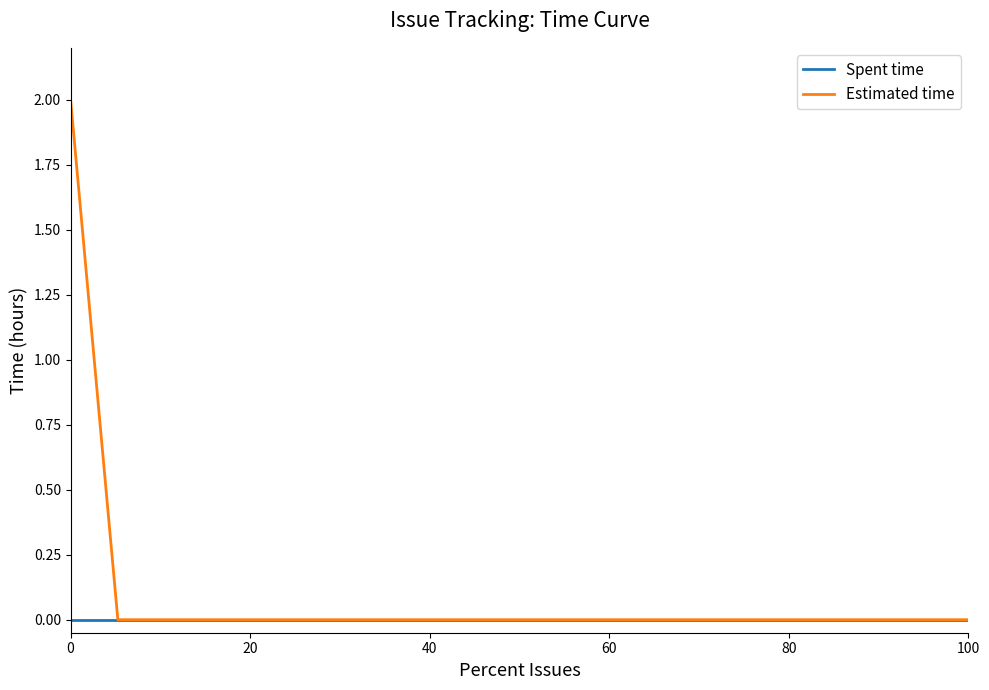

Rank the series by their maximum value, from lowest to highest.

Spent time, Estimated time